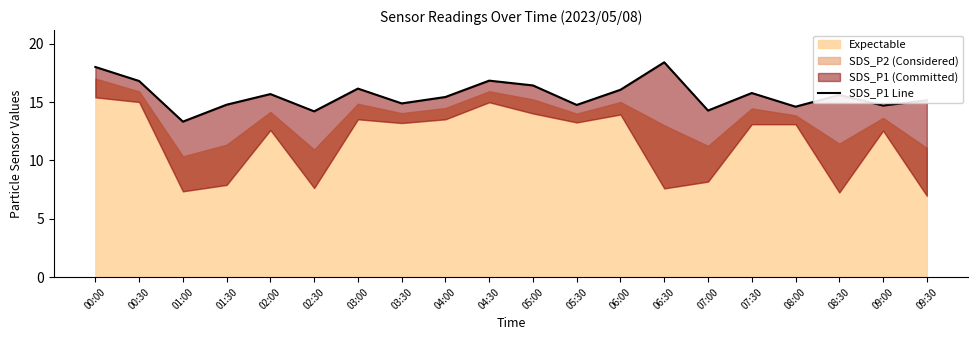

Reading left to right, transcribe all the data shown in this chart.

18.0	16.8	13.3	14.8	15.7	14.2	16.1	14.9	15.4	16.8	16.4	14.8	16.1	18.4	14.3	15.8	14.6	15.6	14.7	15.2